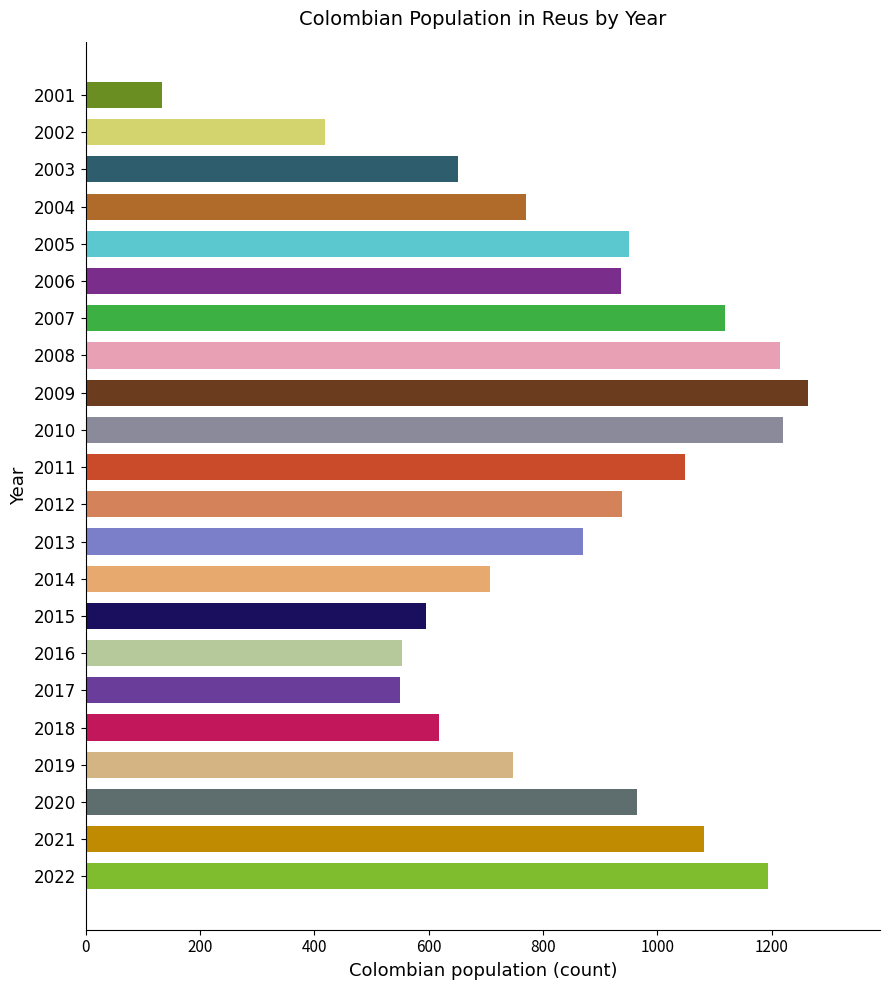

Is it true that the value at 2009 is 1773?

False